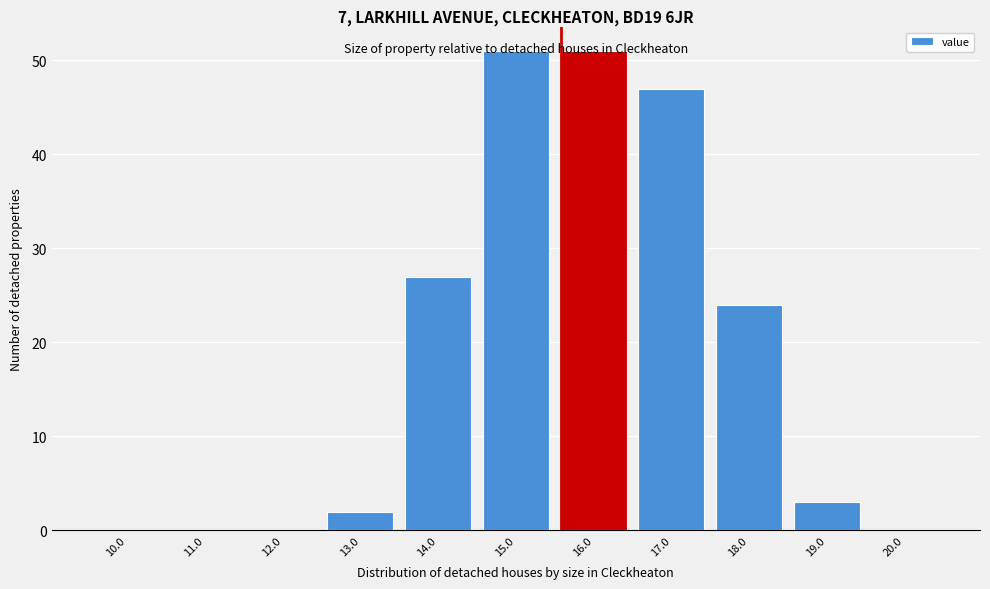

The value at 18.0 is 32. True or false?

False